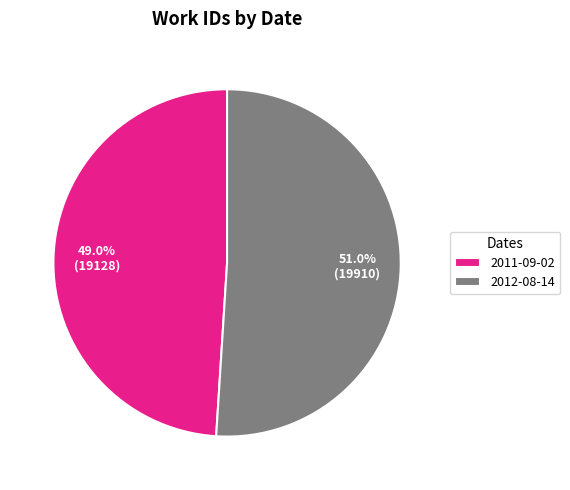

Does 2011-09-02 represent more than half of the total?

No